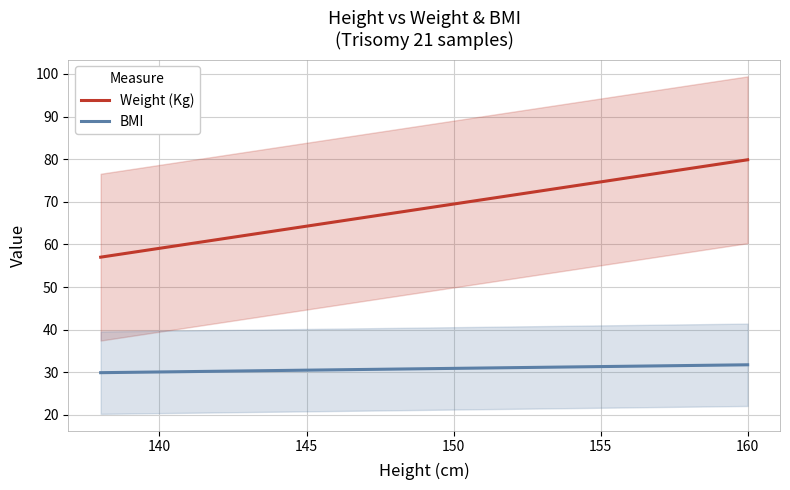

True or false: Weight (Kg) and BMI cross at least once.

False